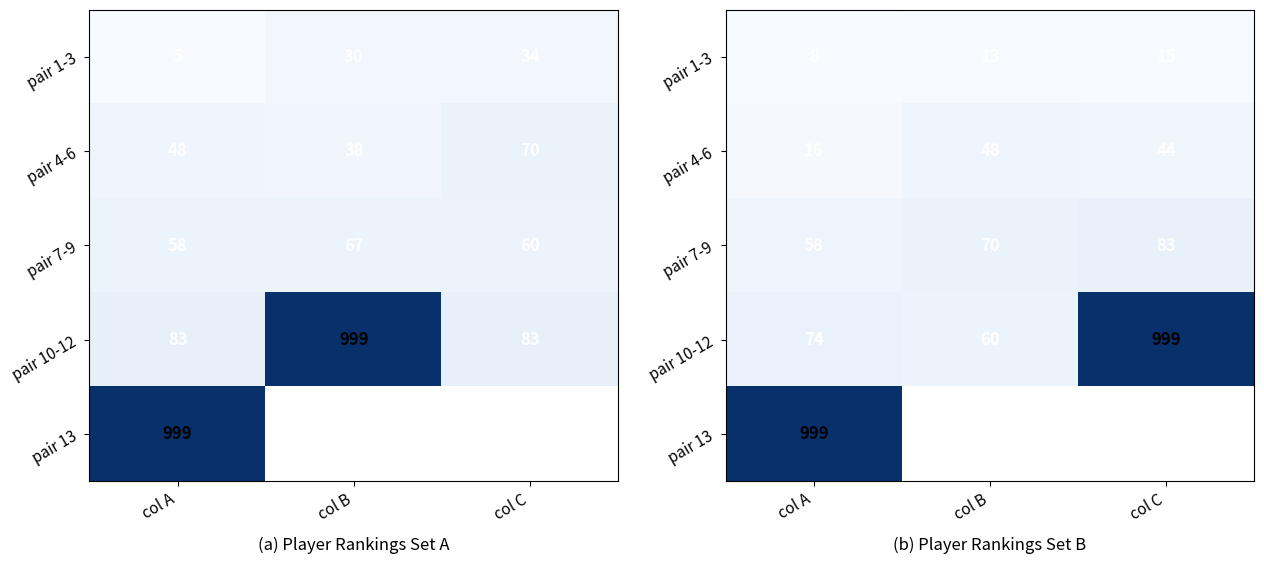

How many values in the pair 1-3 series are below 13?

1